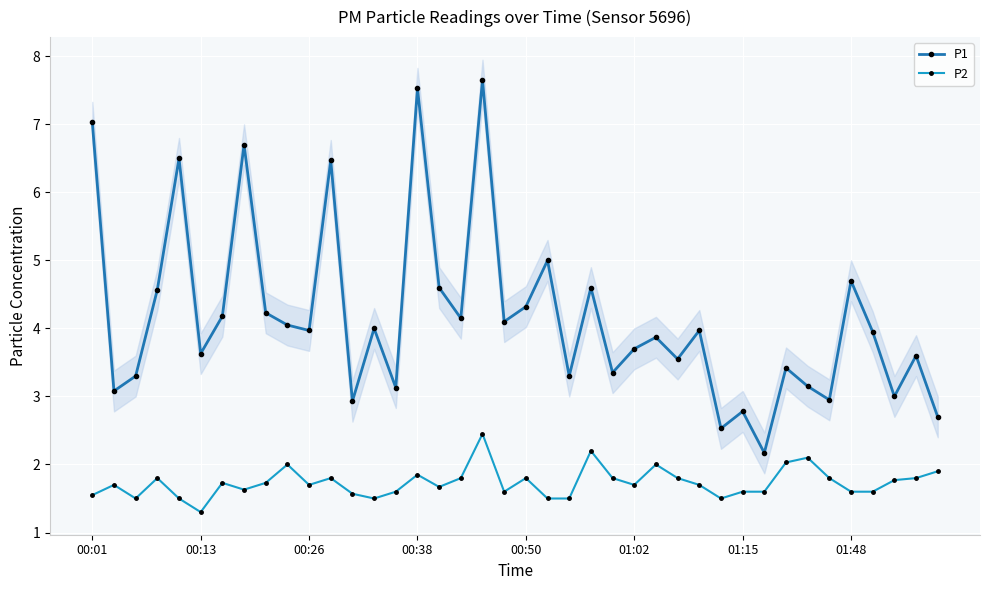

Rank the series by their maximum value, from highest to lowest.

P1, P2